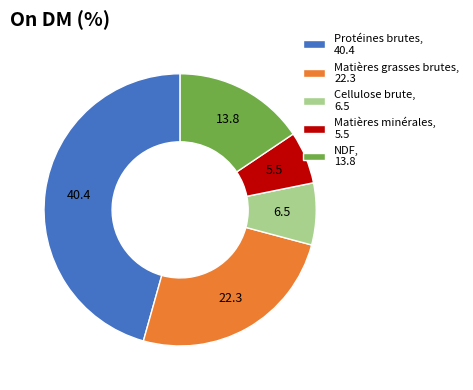

What is the largest slice in the pie chart?

Protéines brutes